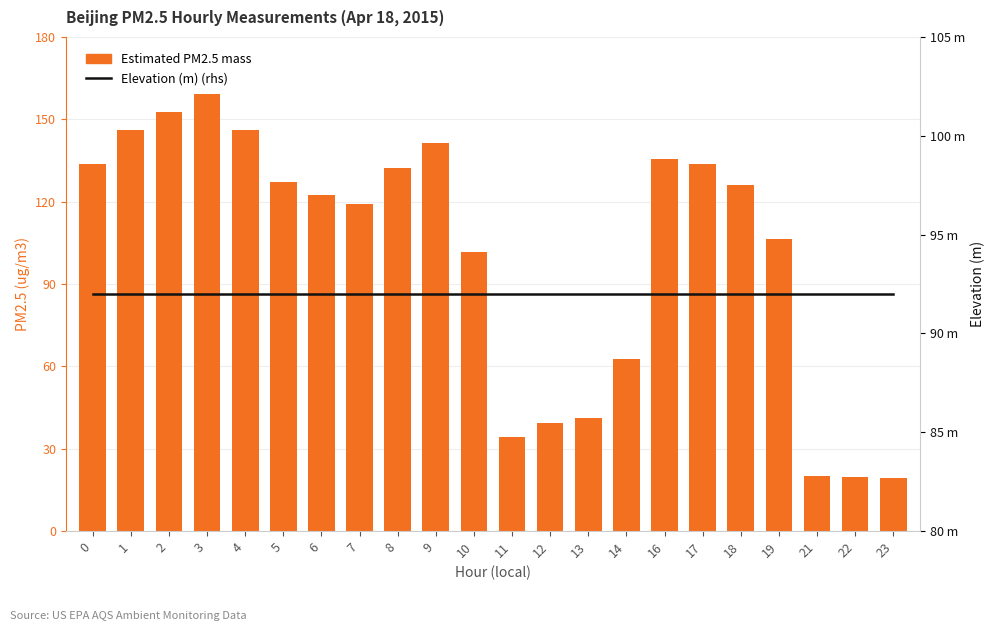

How many groups of bars are there?

22